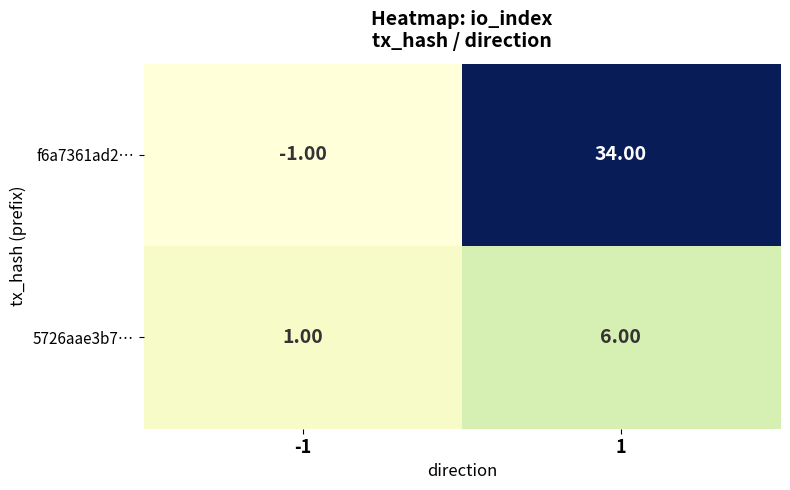

How many data points does each series have?

2